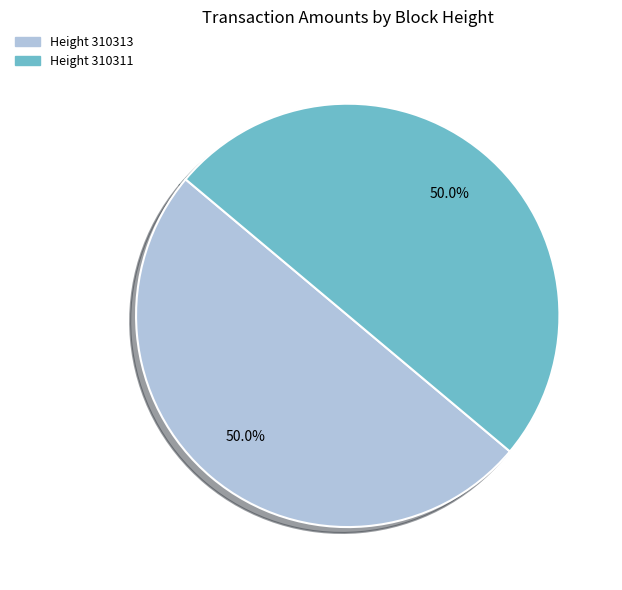

How many slices are in this pie chart?

2